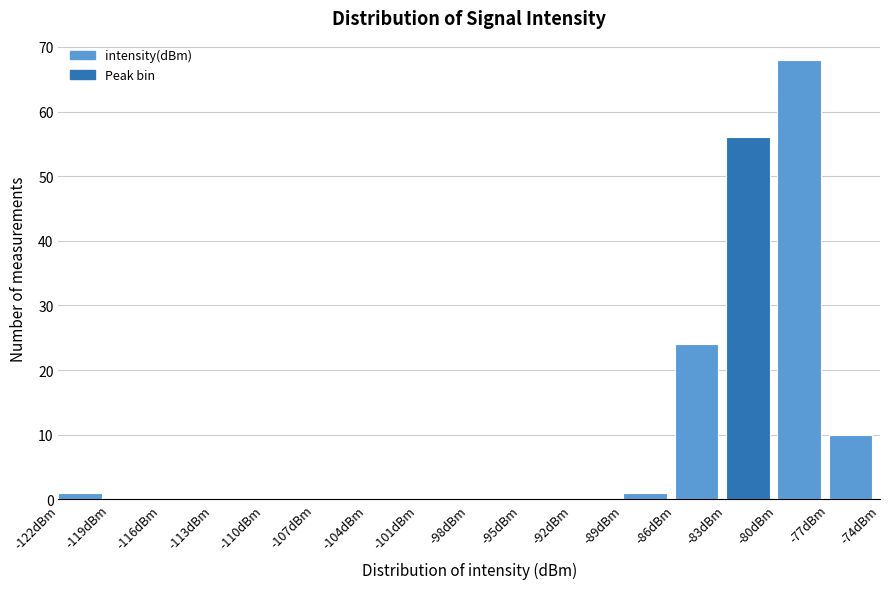

Reading left to right, transcribe this chart: for each bar, give the range it covers on the x-axis and its height. The values are not printed on the chart, so give them approximately, as read against the axis.

-122 to -119: 1
-119 to -116: 0
-116 to -113: 0
-113 to -110: 0
-110 to -107: 0
-107 to -104: 0
-104 to -101: 0
-101 to -98: 0
-98 to -95: 0
-95 to -92: 0
-92 to -89: 0
-89 to -86: 1
-86 to -83: 24
-83 to -80: 56
-80 to -77: 68
-77 to -74: 10